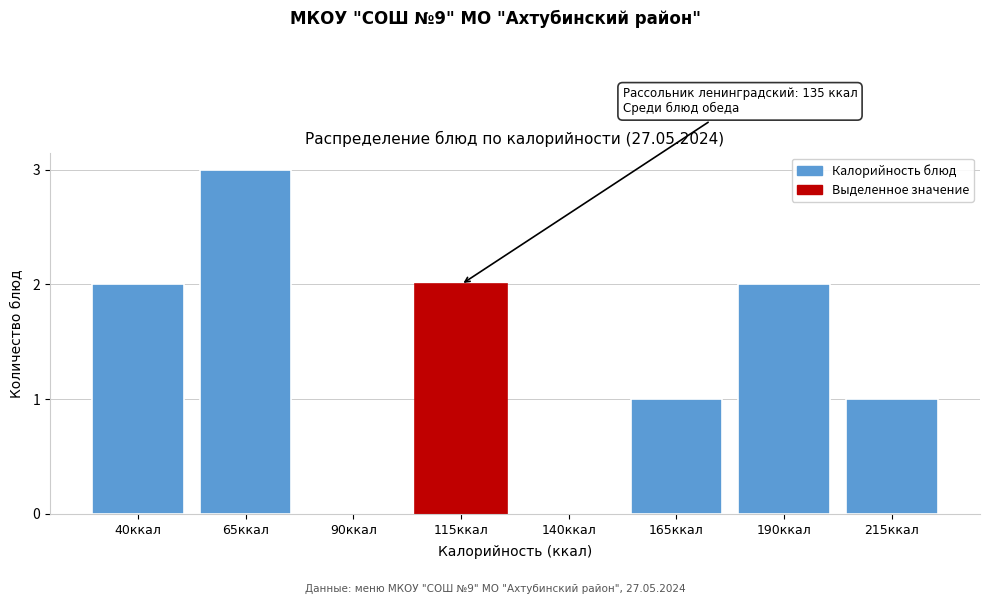

Reading left to right, what are all the values shown in this chart?

40ккал=2	65ккал=3	90ккал=0	115ккал=2	140ккал=0	165ккал=1	190ккал=2	215ккал=1